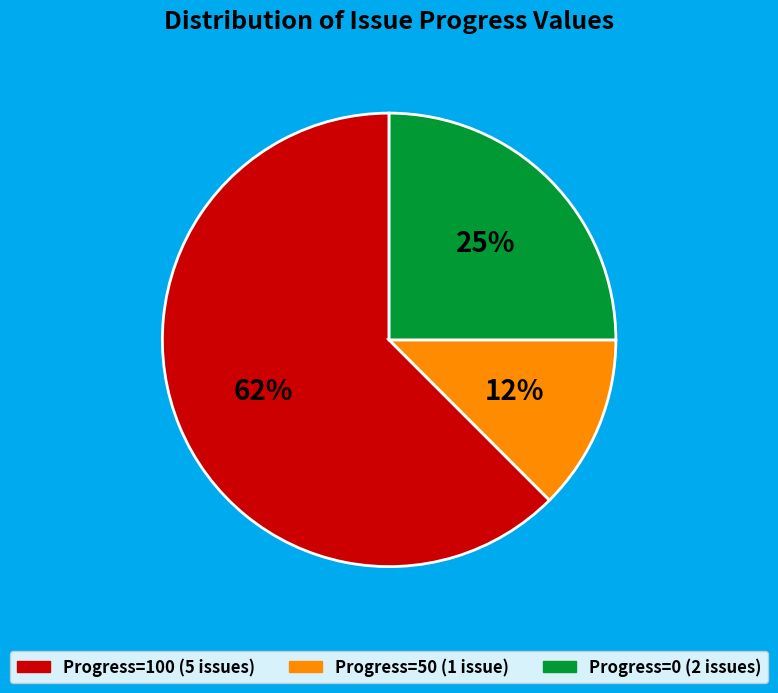

To the nearest percent, what is the average slice percentage?

33%